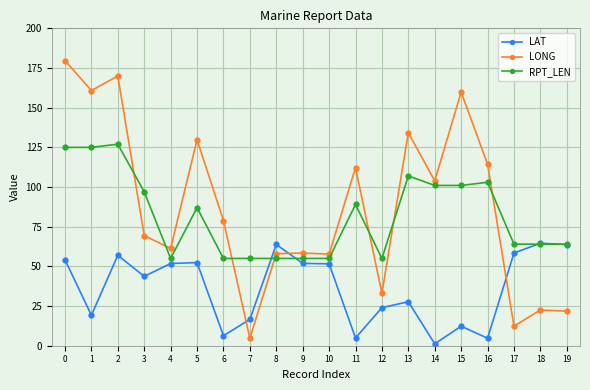

Which category has the lowest value across all series?

14